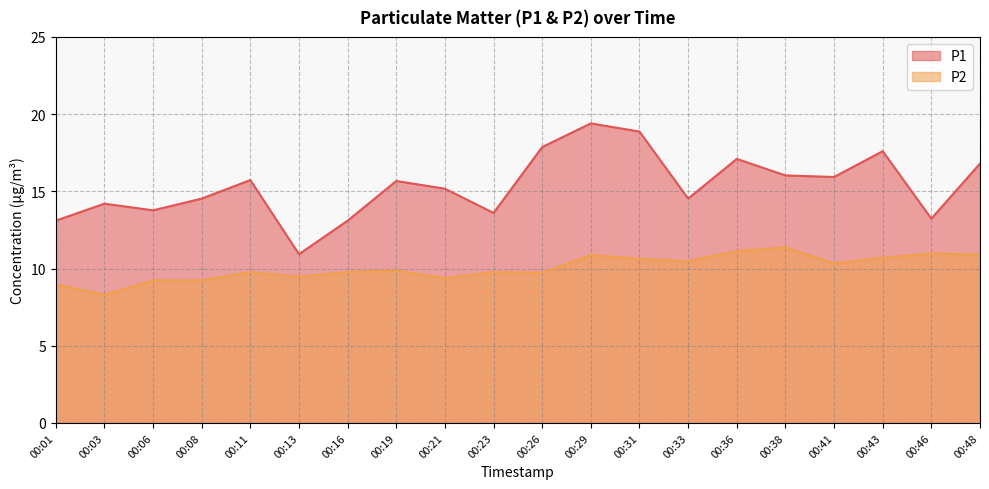

Which label corresponds to the smallest value in the chart?

00:03